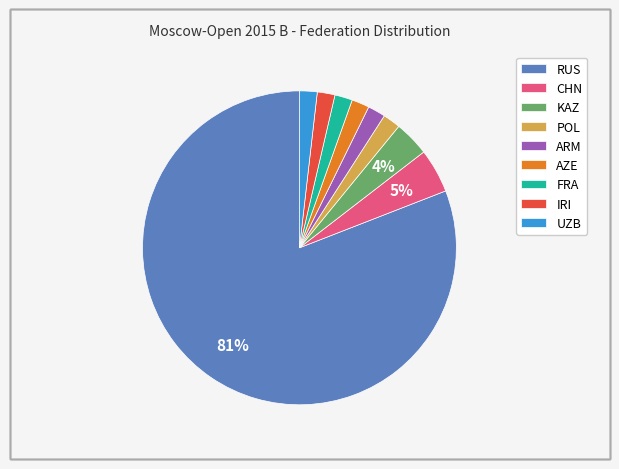

How many segments does this pie chart have?

9